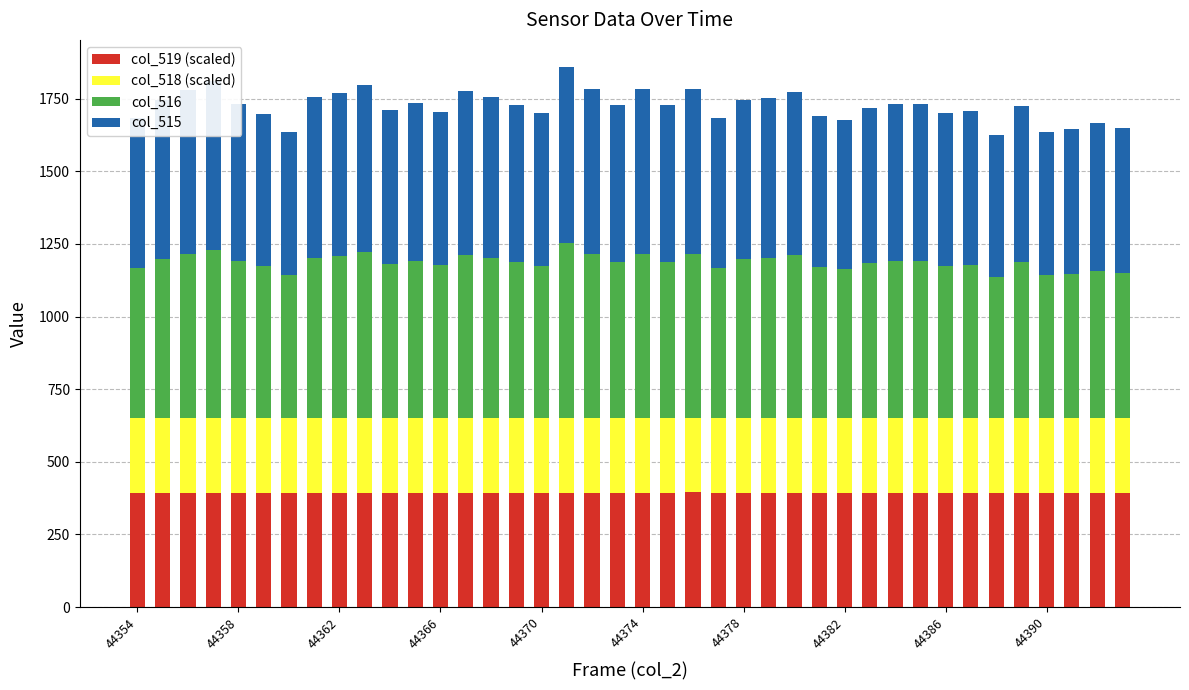

What is the average value of the col_519 (scaled) series?

393.3